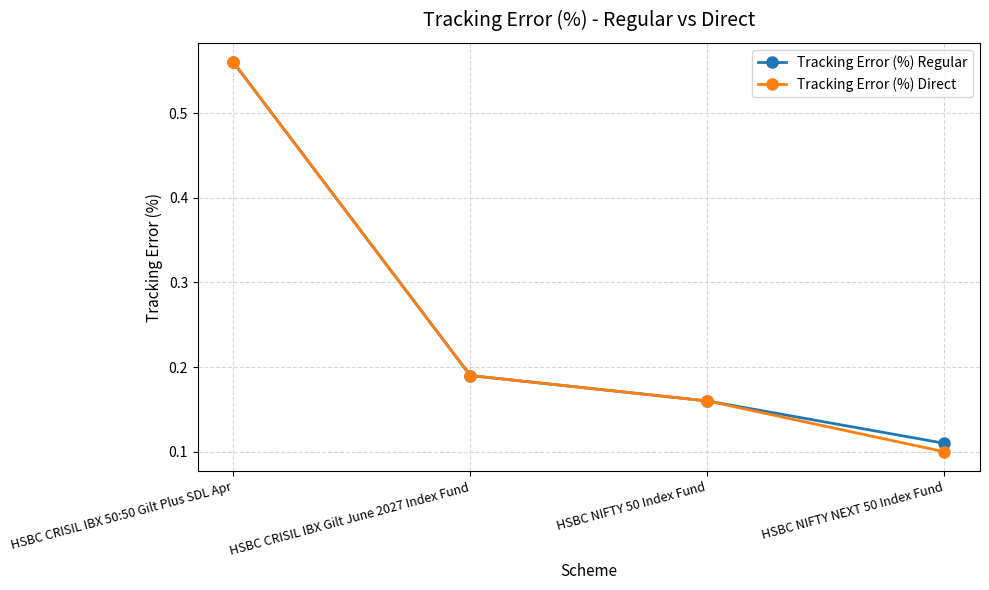

Rank the categories by Tracking Error (%) Regular value from highest to lowest.

HSBC CRISIL IBX 50:50 Gilt Plus SDL Apr, HSBC CRISIL IBX Gilt June 2027 Index Fund, HSBC NIFTY 50 Index Fund, HSBC NIFTY NEXT 50 Index Fund